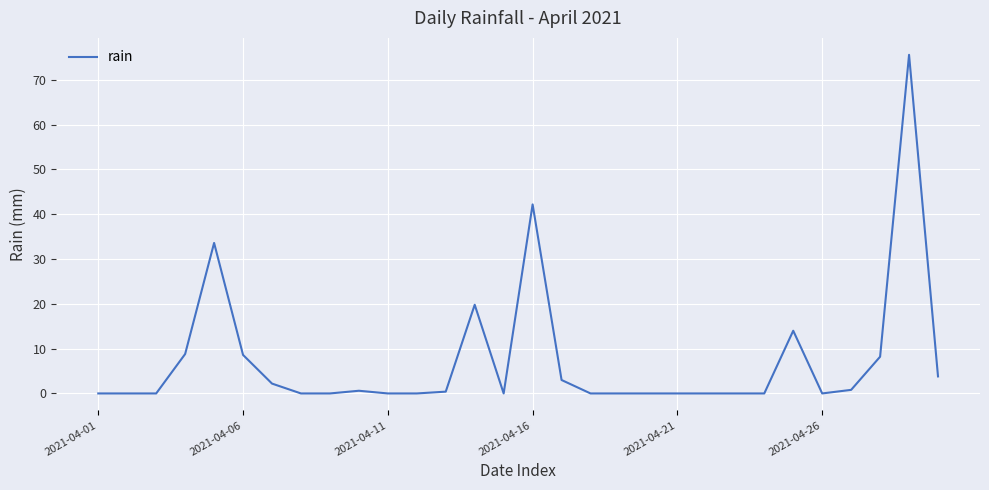

What is the difference between the maximum and minimum values?

75.6